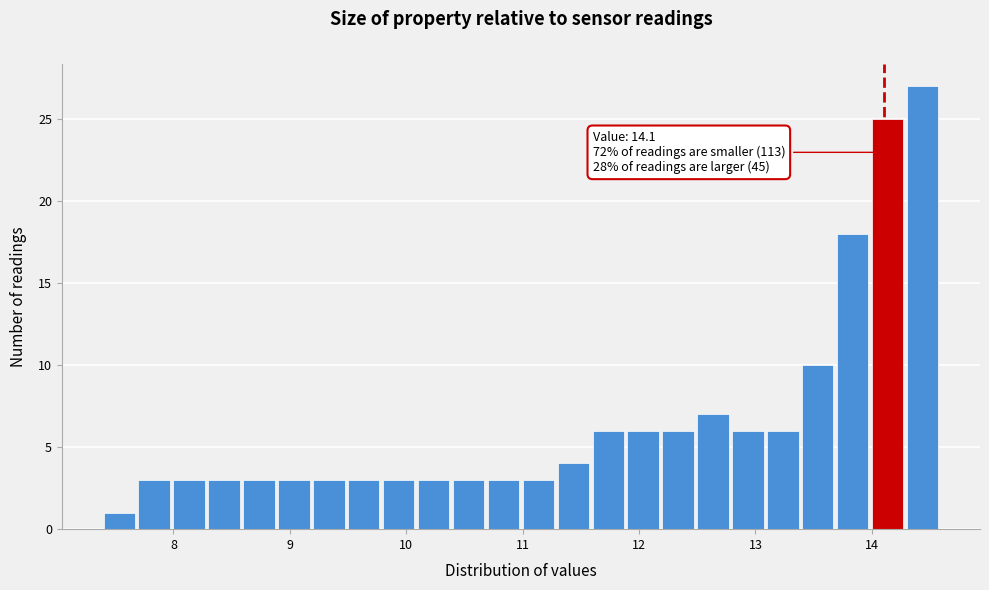

Around what value on the x-axis is the tallest bar? Give the approximate position of its centre, as read against the axis.

14.4